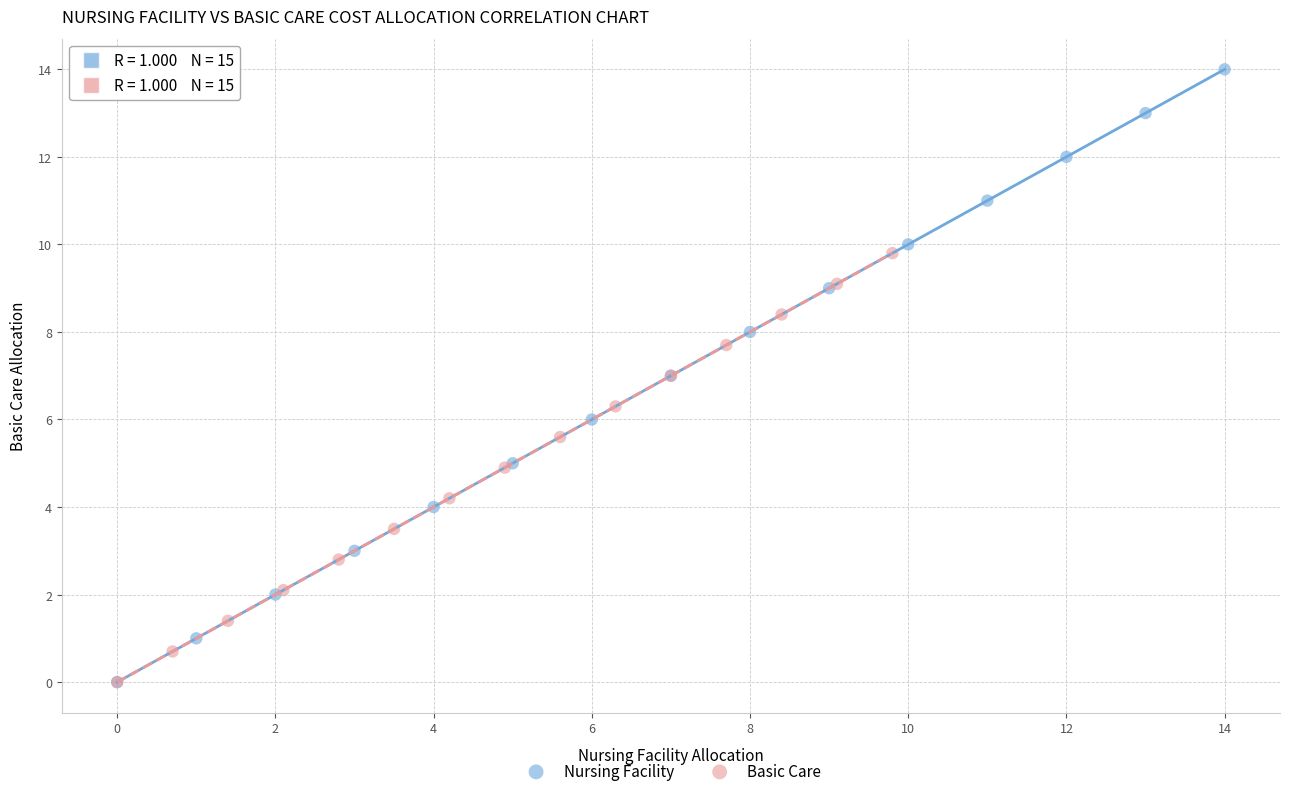

Which series contains the highest Y value?

Nursing Facility